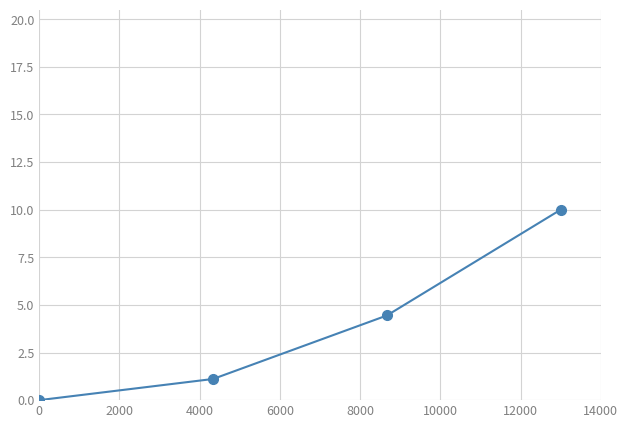

What is the difference between the maximum and second lowest values?

8.9